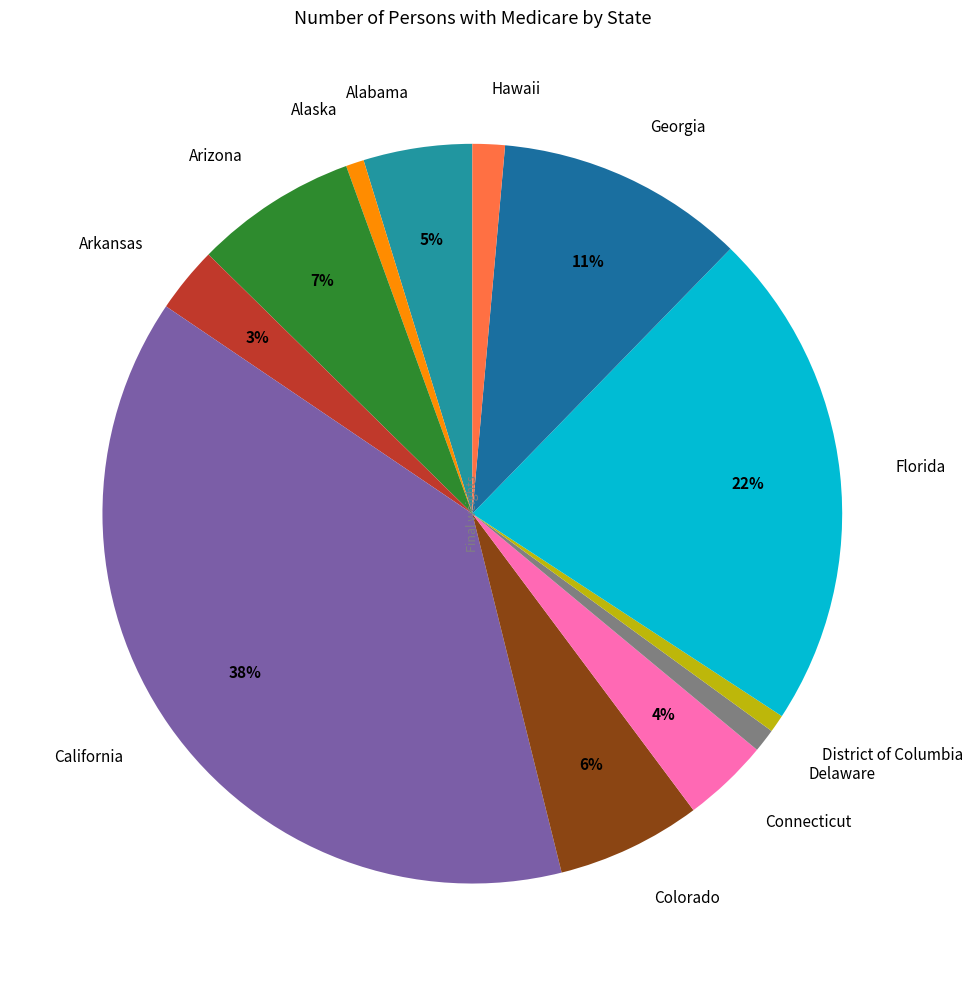

Is the sum of Alaska and Georgia greater than half?

No